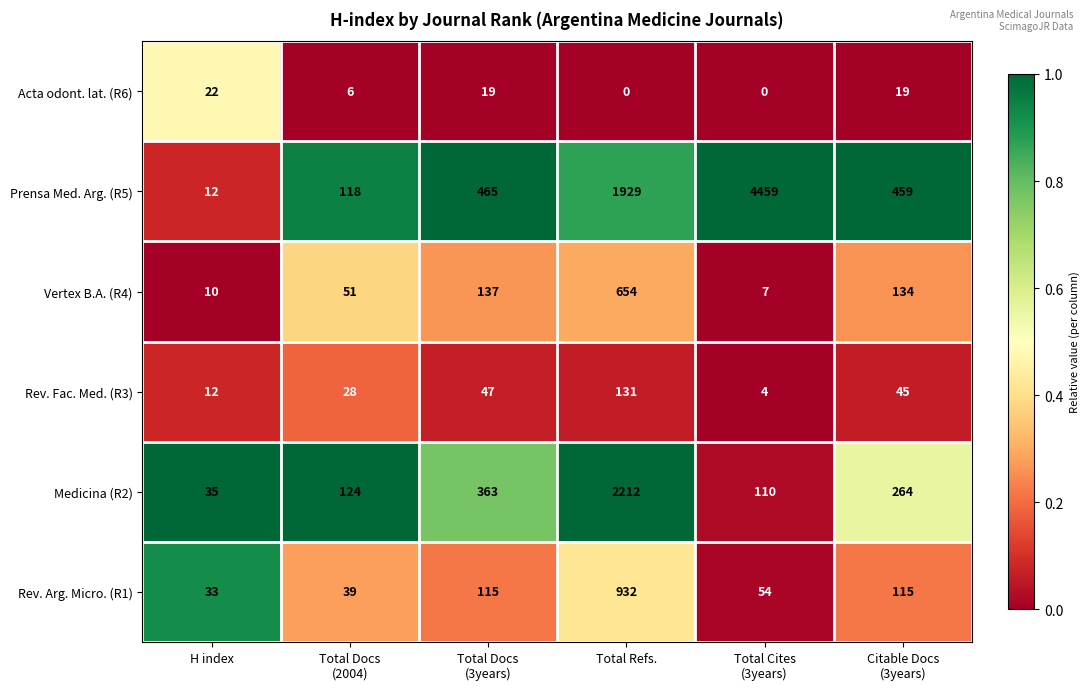

What is the difference between the second highest and second lowest values in the Medicina (R2) series?

253